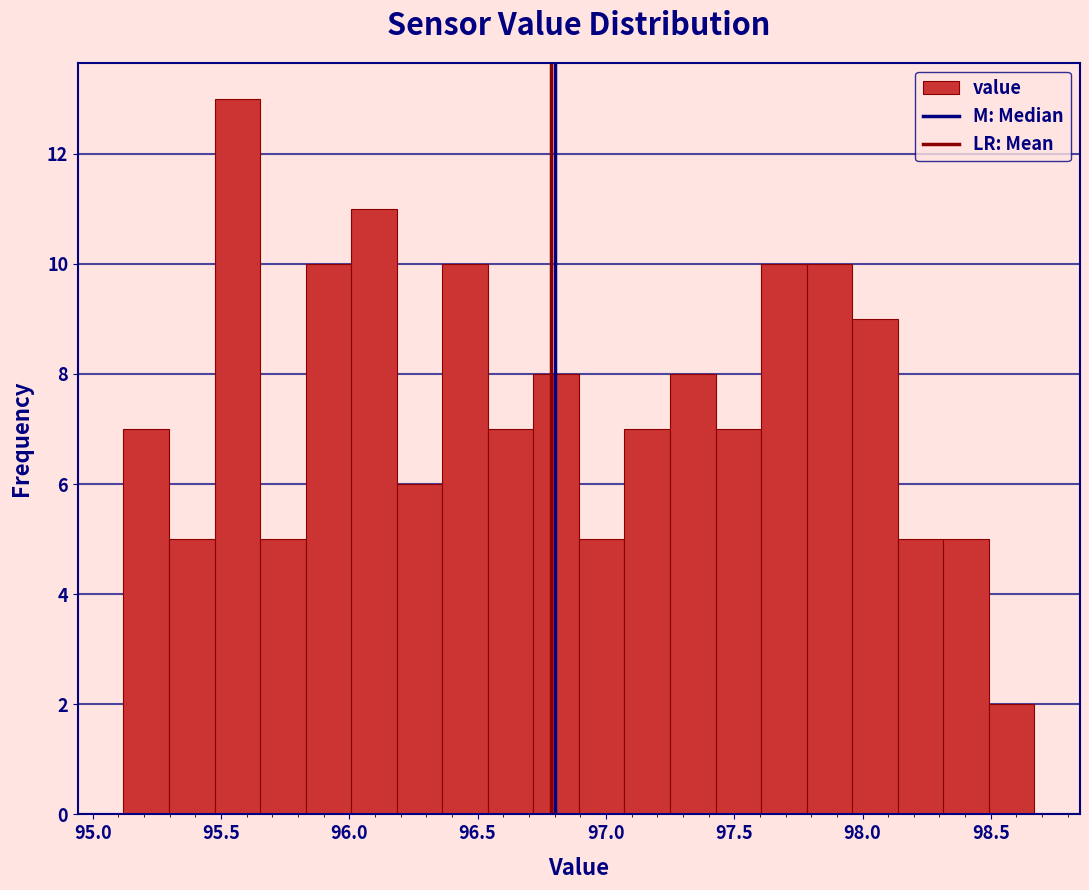

Around what value on the x-axis is the tallest bar? Give the approximate position of its centre, as read against the axis.

95.55